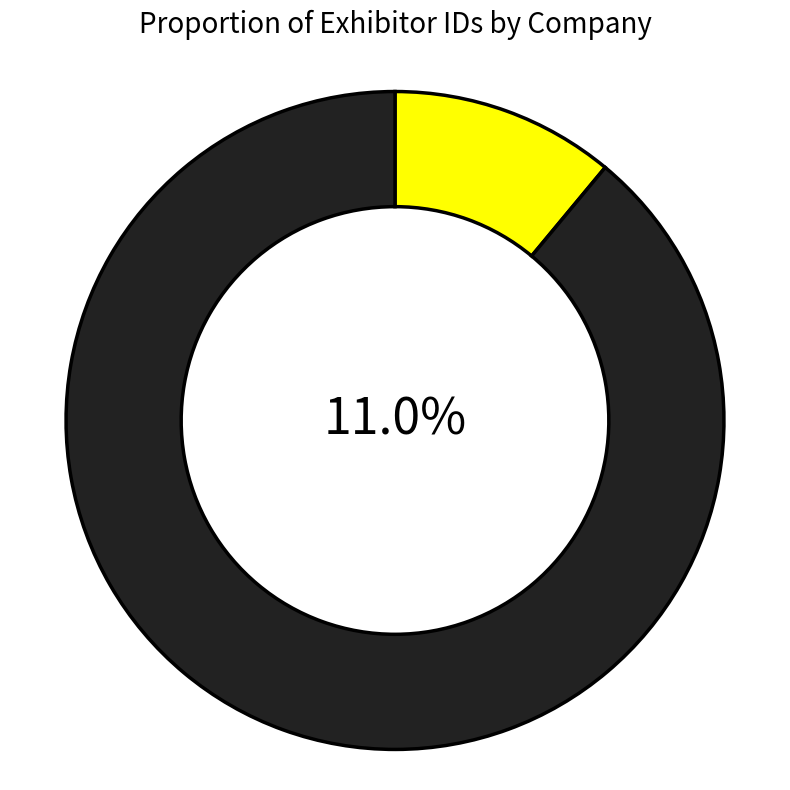

What is the total percentage of Westfalia Technologies, Inc. and NORD DRIVESYSTEMS?

22.2%